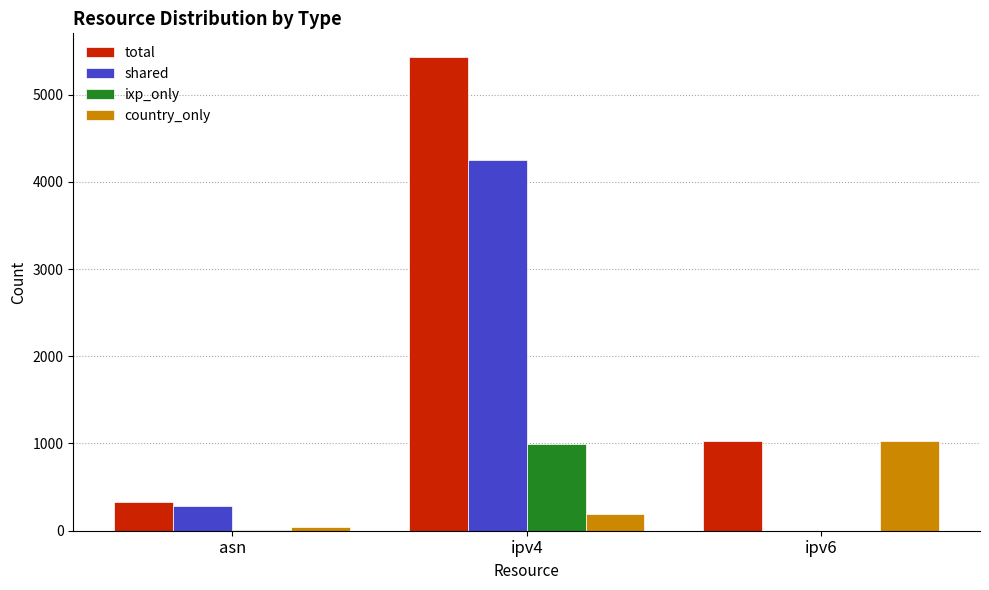

At which label does country_only reach its peak?

ipv6